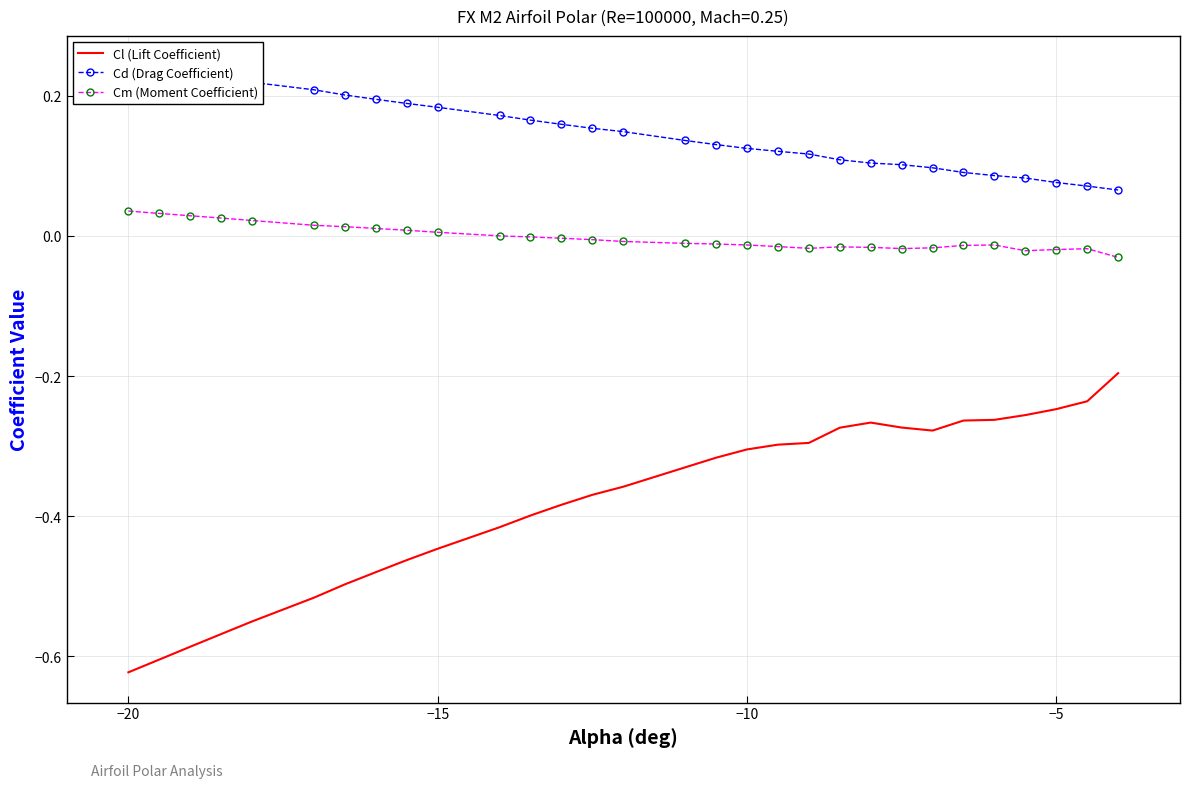

What is the value of the Cd (Drag Coefficient) point at the 27th from the left?

0.1